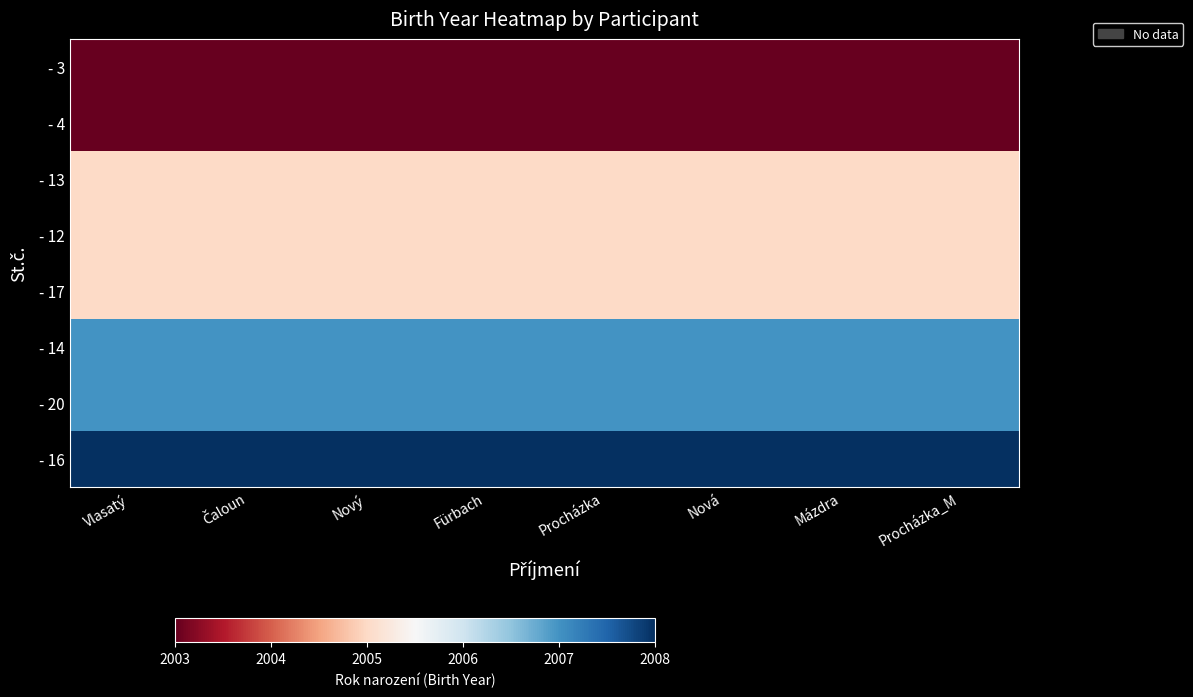

What is the total value across all series at Vlasatý?

16043